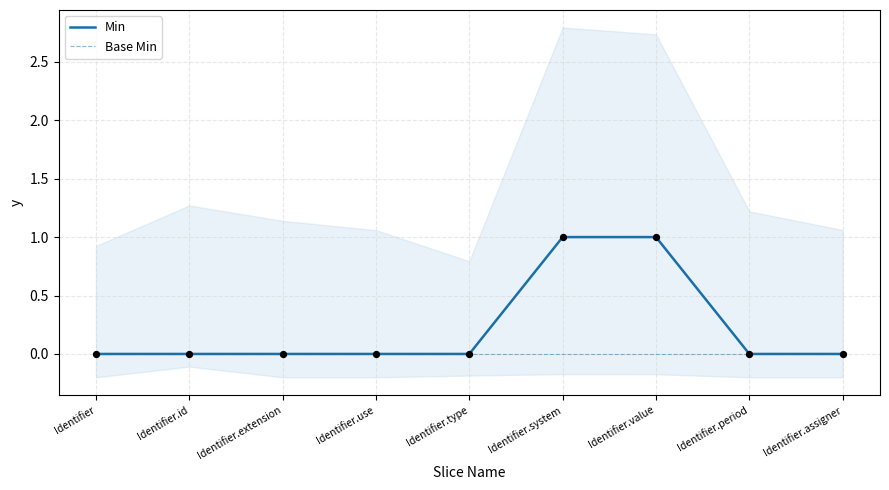

Which series reaches the minimum Y coordinate?

Min